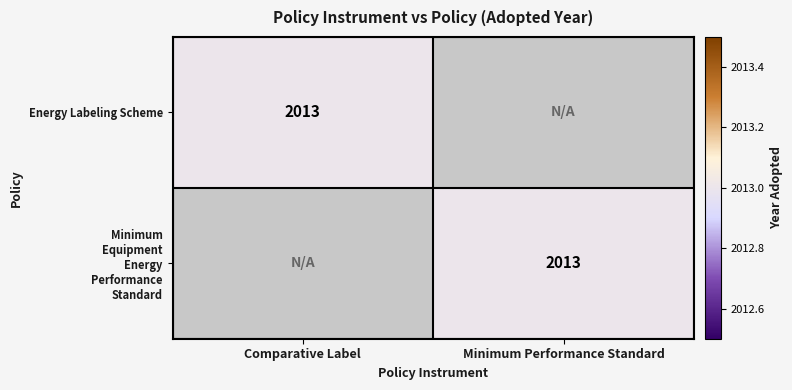

What is the total value across all series at Minimum Performance Standard?

2013